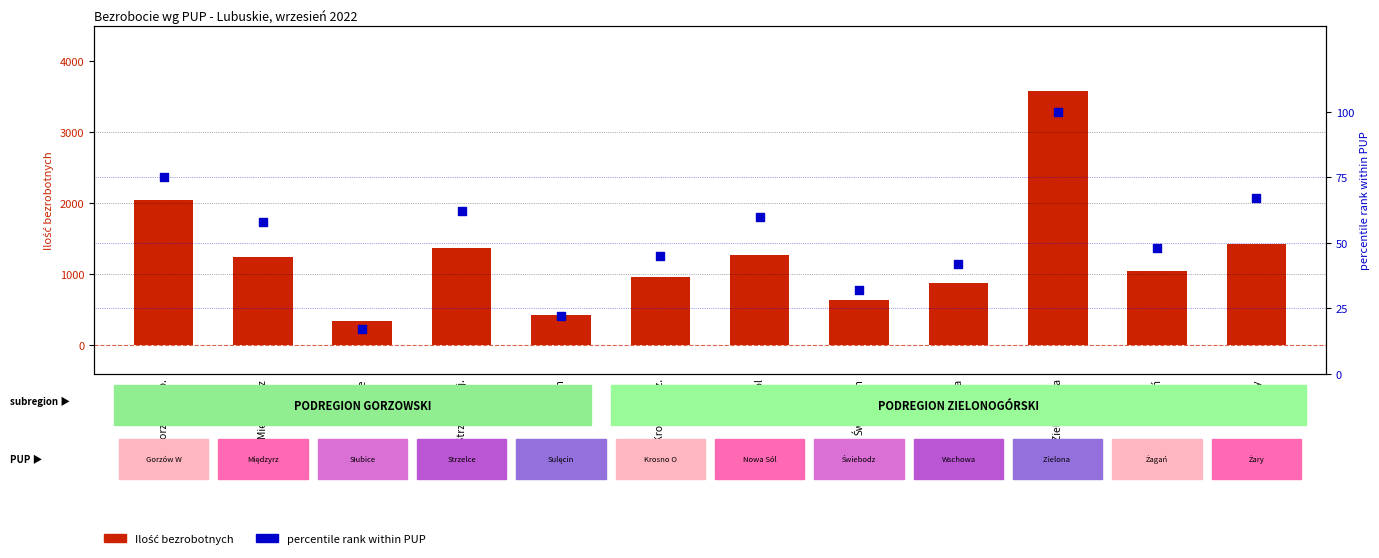

What are all the series names shown in the legend?

Ilość bezrobotnych, percentile rank